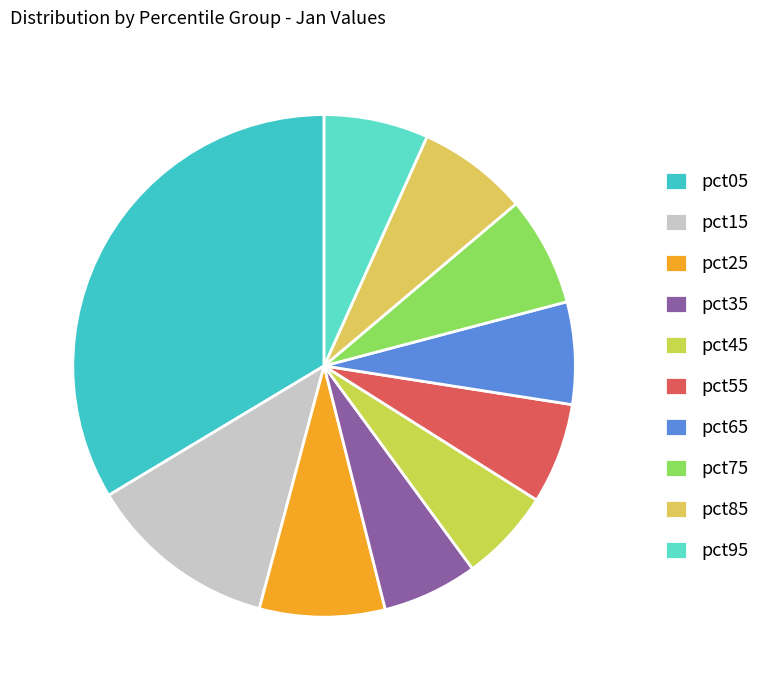

How many segments does this pie chart have?

10